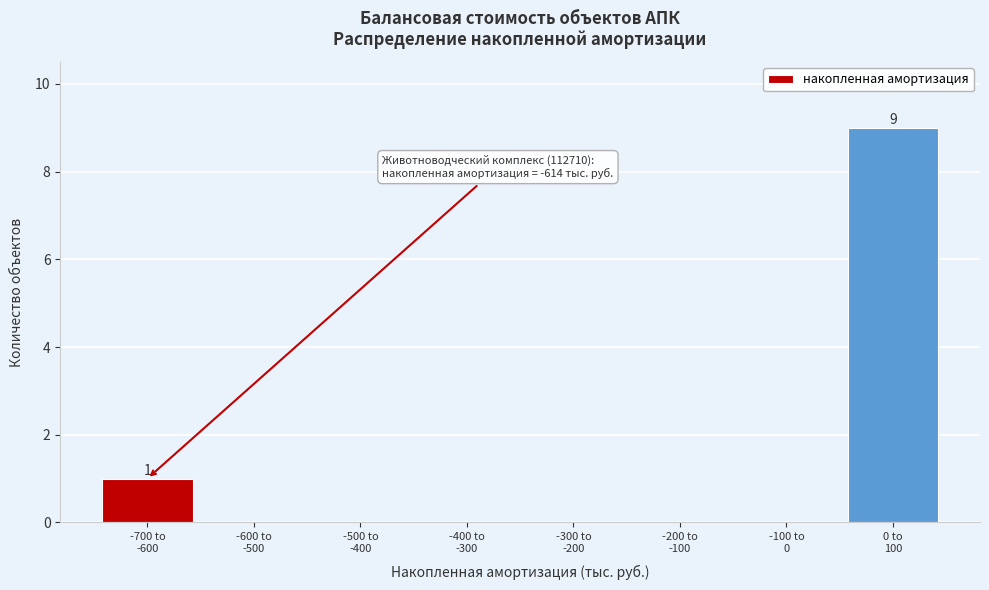

What is the greatest value displayed?

9